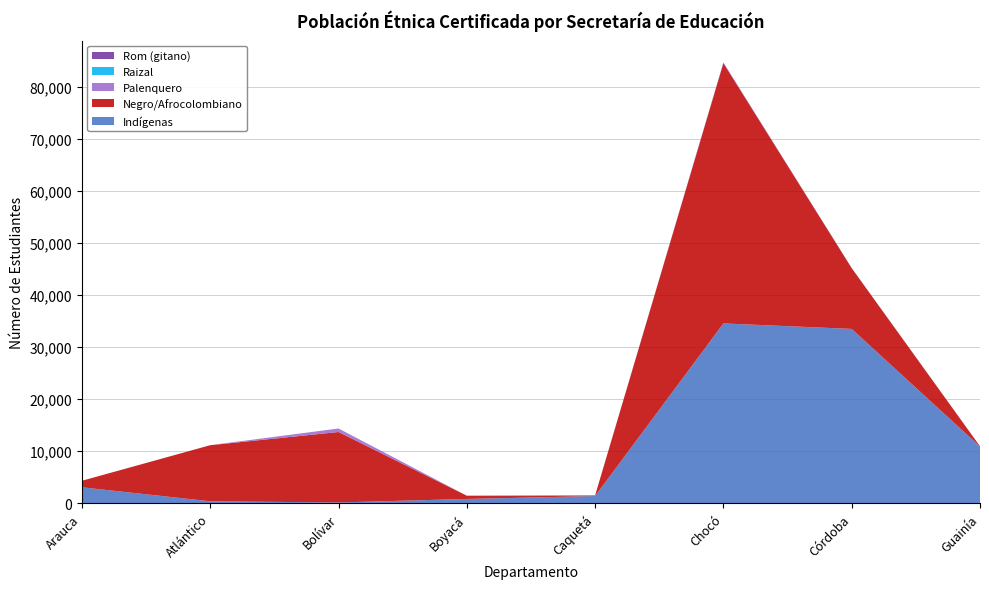

Reading right to left, extract all data points from this chart.

Indígenas: Guainía=10903	Córdoba=33477	Chocó=34536	Caquetá=1401	Boyacá=840	Bolívar=162	Atlántico=393	Arauca=3076
Negro/Afrocolombiano: Guainía=41	Córdoba=11669	Chocó=49939	Caquetá=111	Boyacá=624	Bolívar=13530	Atlántico=10760	Arauca=1253
Palenquero: Guainía=0	Córdoba=0	Chocó=0	Caquetá=0	Boyacá=0	Bolívar=671	Atlántico=1	Arauca=0
Raizal: Guainía=0	Córdoba=35	Chocó=14	Caquetá=1	Boyacá=2	Bolívar=0	Atlántico=0	Arauca=0
Rom (gitano): Guainía=9	Córdoba=0	Chocó=119	Caquetá=0	Boyacá=0	Bolívar=0	Atlántico=3	Arauca=0